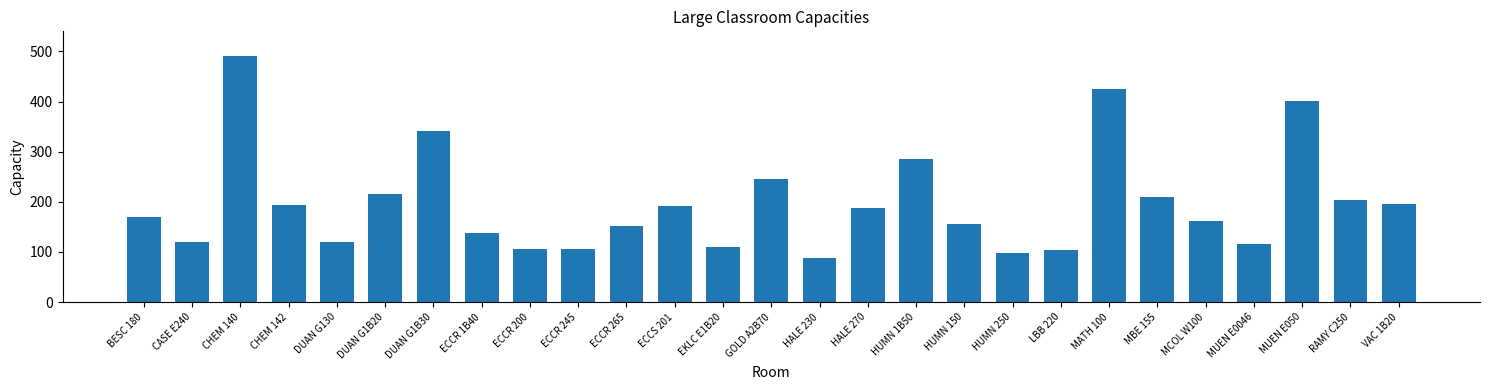

What is the difference between the values at EKLC E1B20 and DUAN G1B20?

106